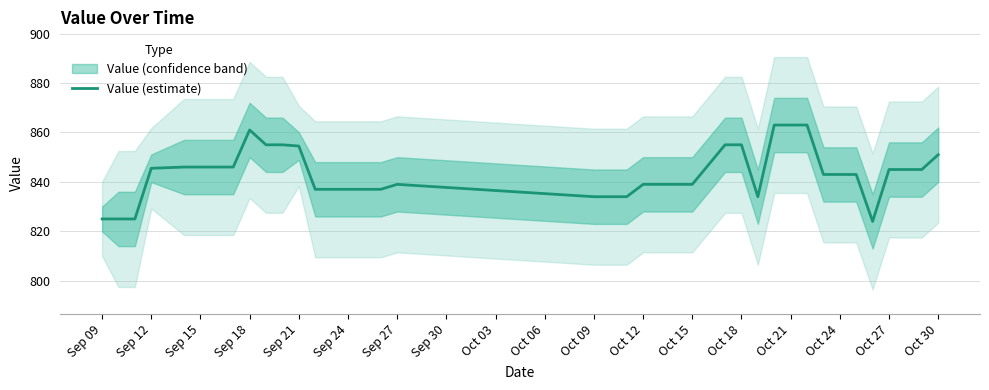

How many data points does each series have?

37